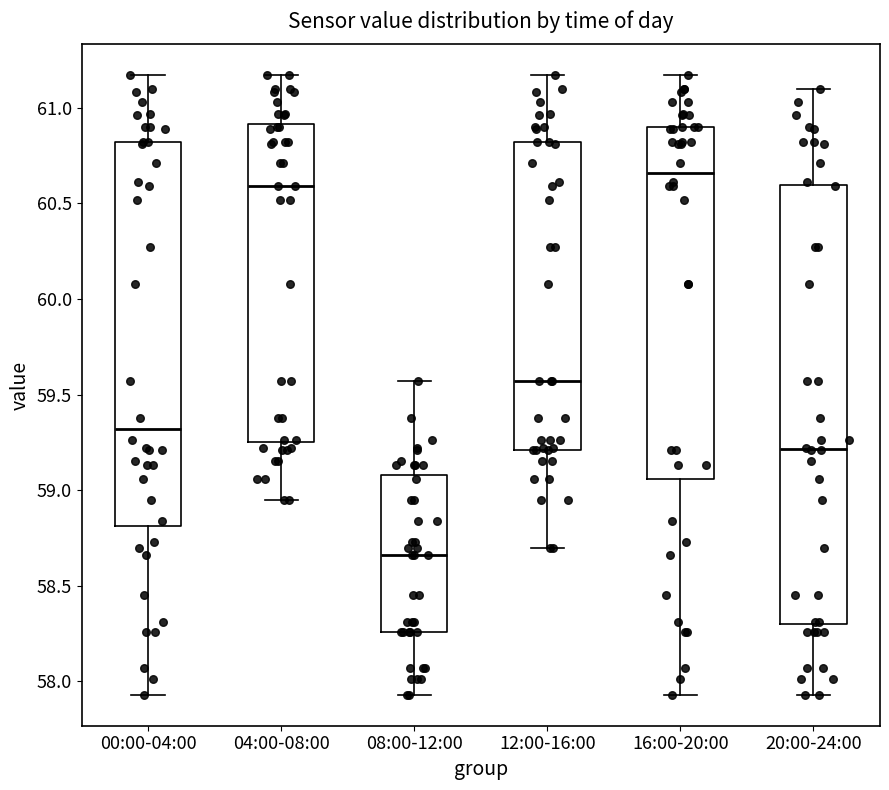

Reading left to right, transcribe this box plot: for each box, give where its median line is, the range the box spans, and where its two whiskers end, as read against the y-axis. The values are not printed on the chart, so give them approximately, as read against the axis.

00:00-04:00: median 59.30, box 58.80 to 60.80, whiskers 57.95 to 61.15
04:00-08:00: median 60.60, box 59.25 to 60.90, whiskers 58.95 to 61.15
08:00-12:00: median 58.65, box 58.25 to 59.10, whiskers 57.95 to 59.55
12:00-16:00: median 59.55, box 59.20 to 60.80, whiskers 58.70 to 61.15
16:00-20:00: median 60.65, box 59.05 to 60.90, whiskers 57.95 to 61.15
20:00-24:00: median 59.20, box 58.30 to 60.60, whiskers 57.95 to 61.10